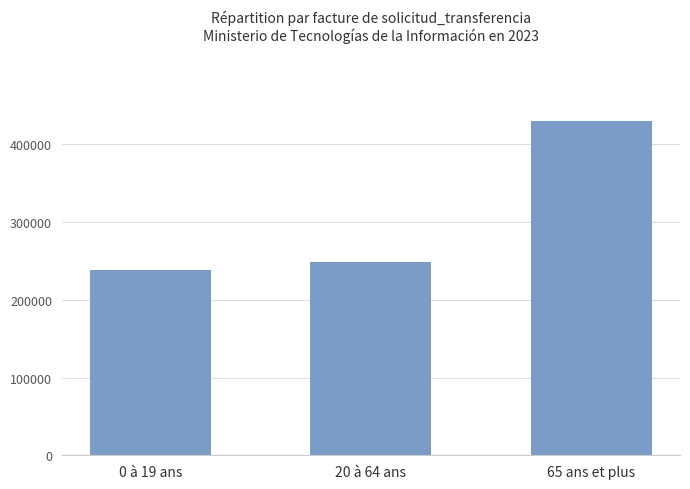

True or false: the data shows 430386 at 65 ans et plus.

True